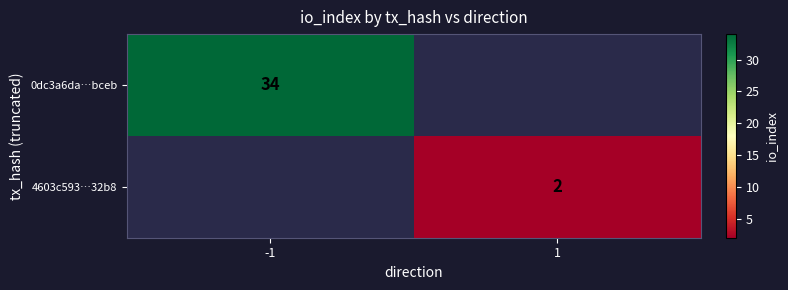

What is the smallest value displayed?

2.0